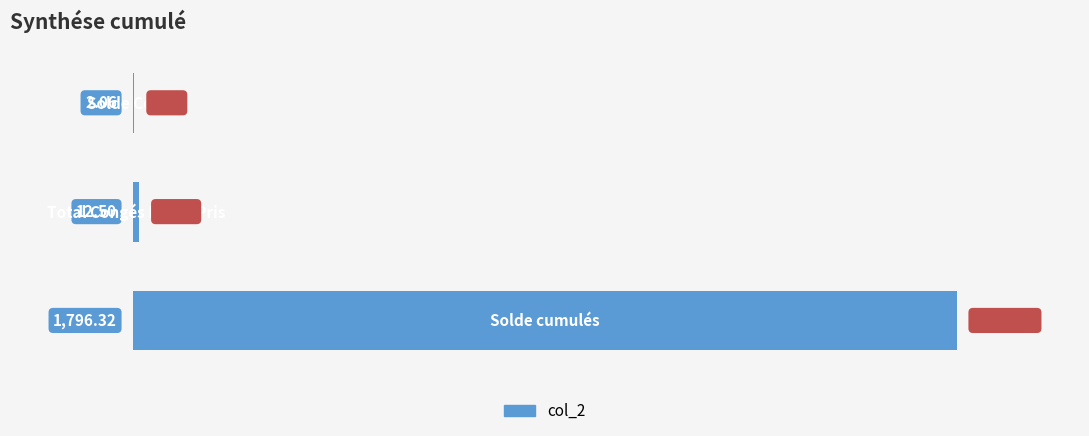

What is the sum of all values?

1810.9